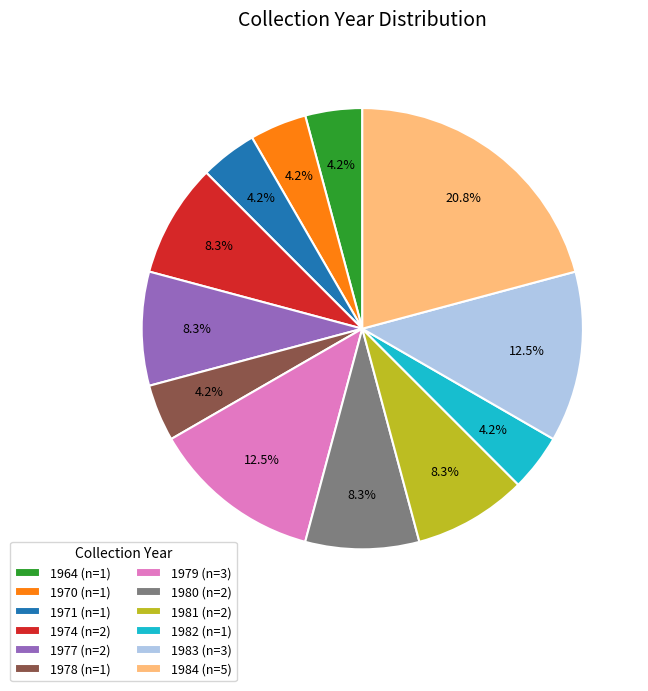

To the nearest percent, what is the combined percentage of 1974 and 1979?

21%